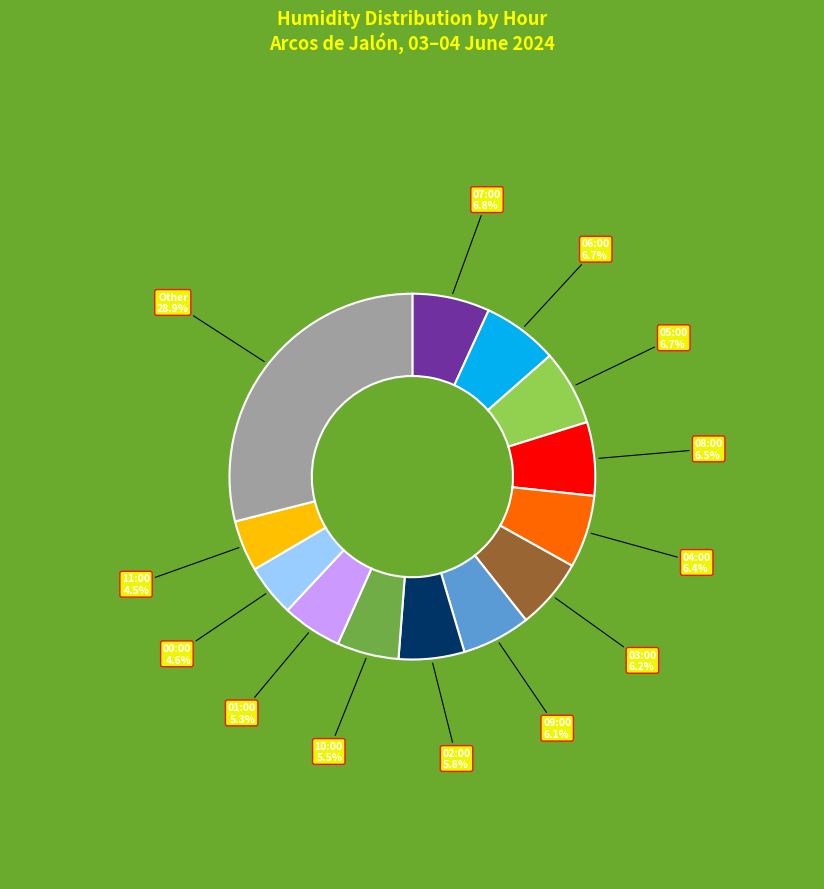

How much of the chart is everything except 10:00?

94.5%